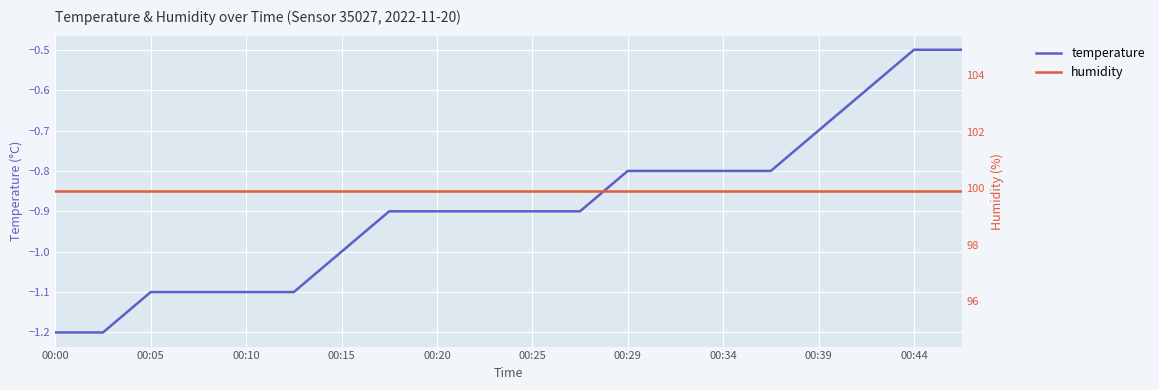

What is the maximum value for humidity?

99.9